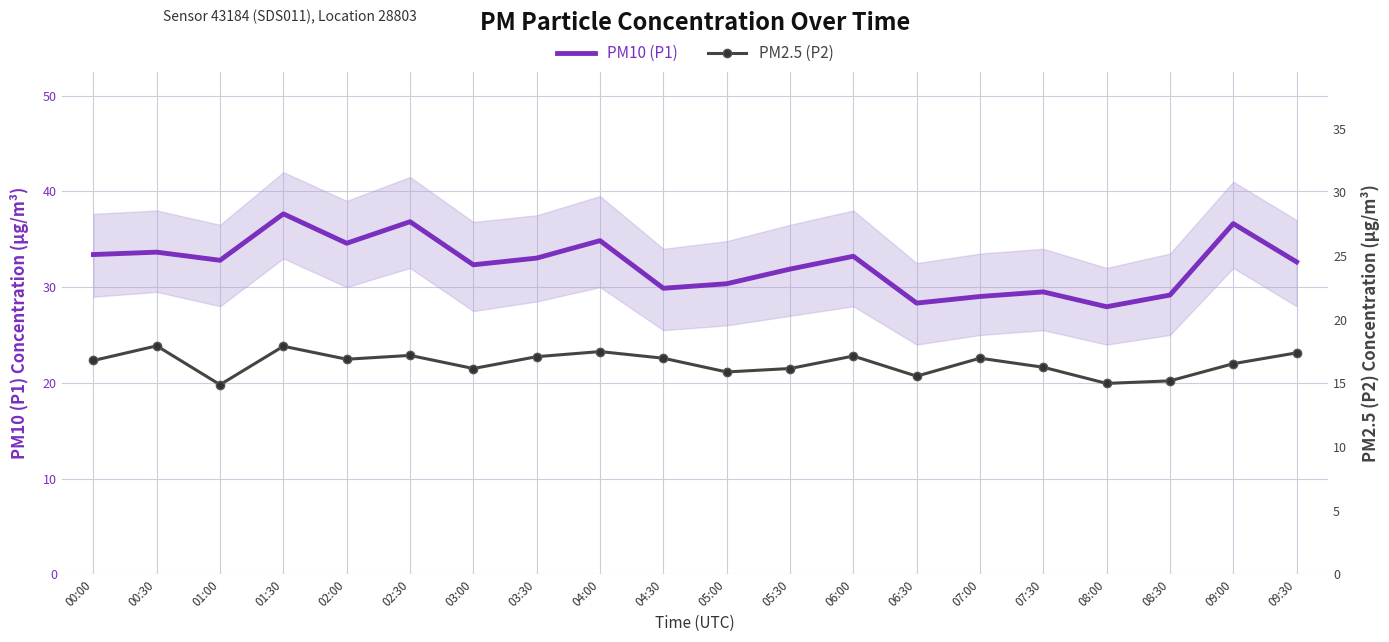

Between 04:30 and 09:00, which is larger?

09:00